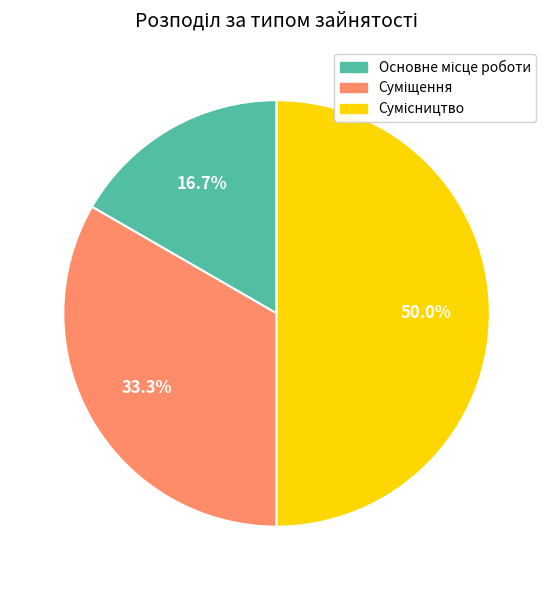

Which has a higher value, Суміщення or Основне місце роботи?

Суміщення